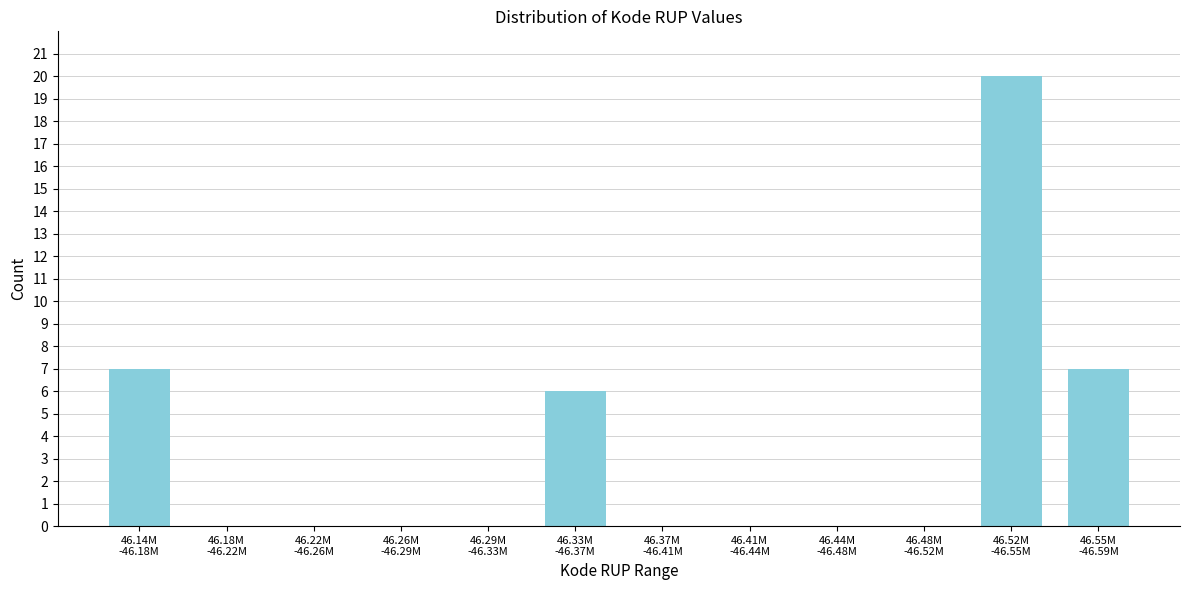

What is the maximum value shown in the chart?

20